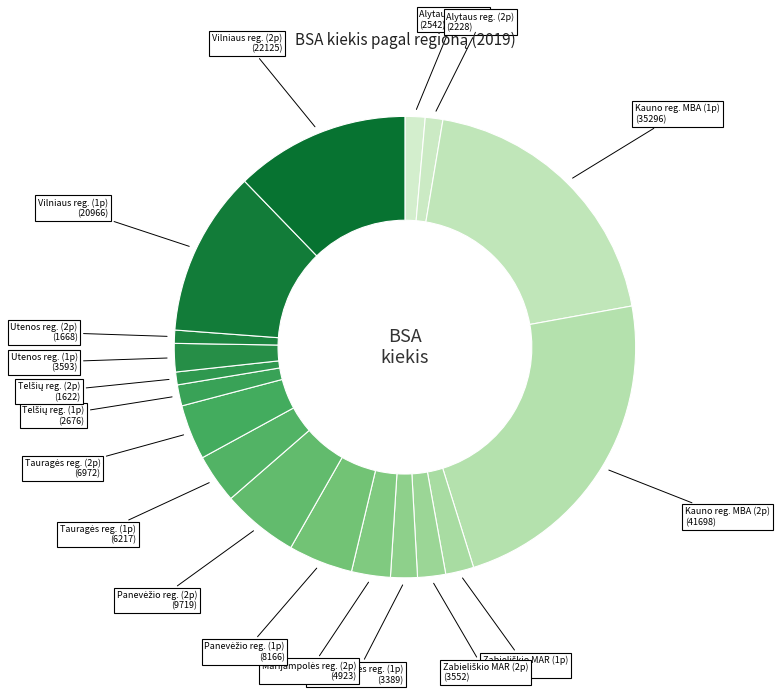

Count the number of slices in the pie.

18